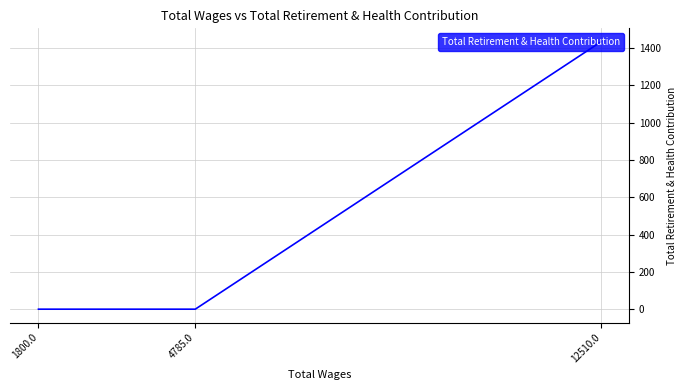

Which category has the lowest value across all series?

4785.0